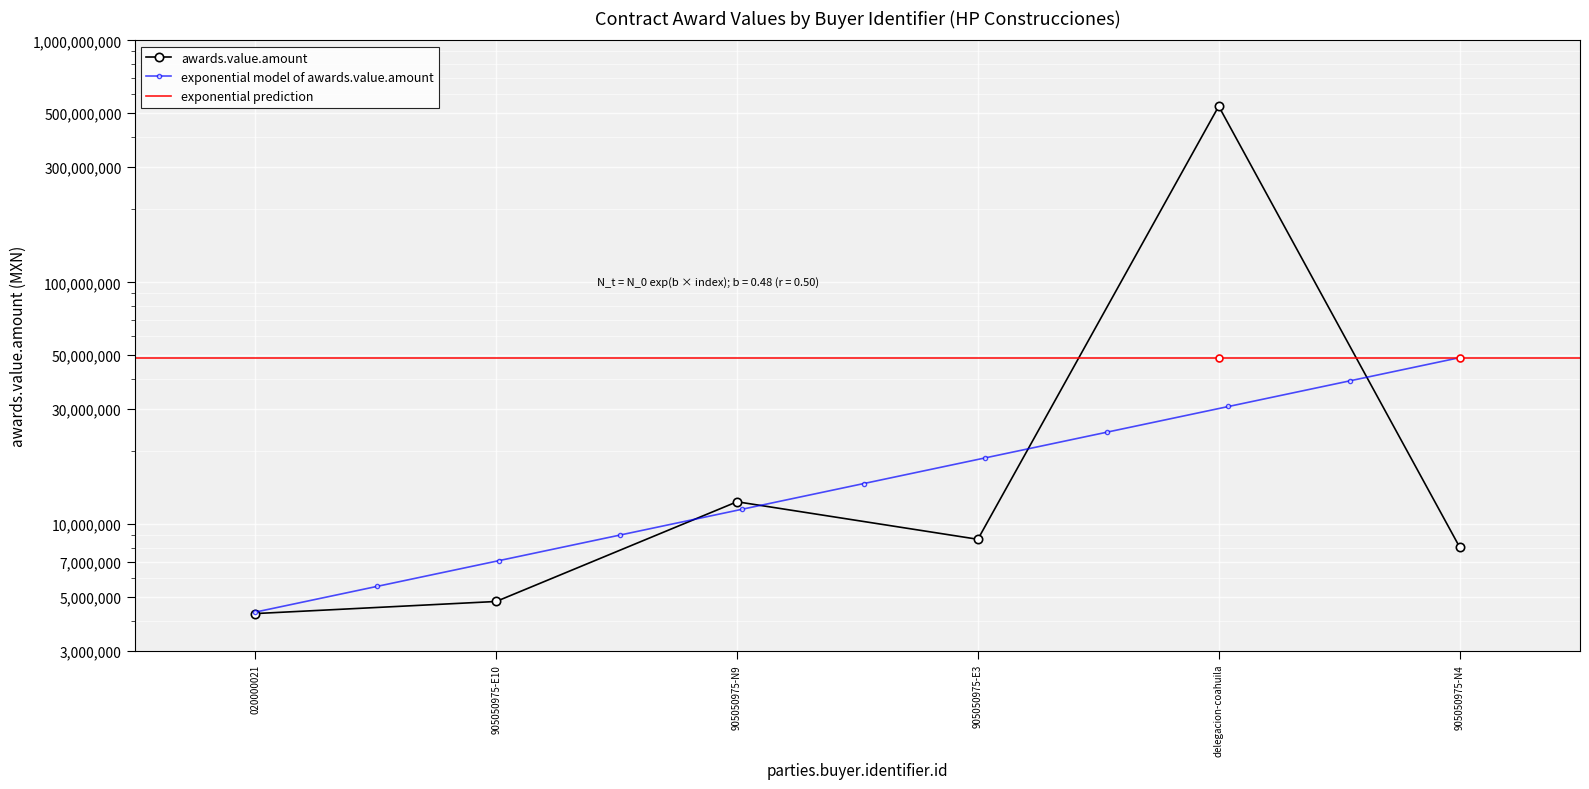

Which label corresponds to the largest value in the chart?

delegacion-coahuila